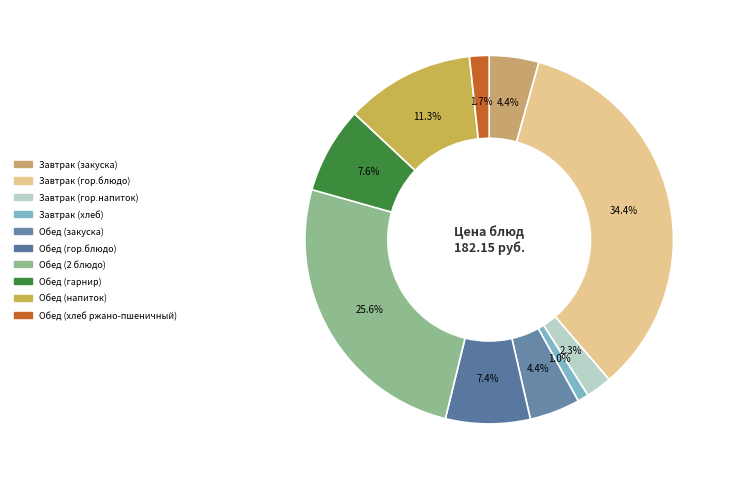

True or false: Обед (хлеб ржано-пшеничный) accounts for 2% of the total.

True